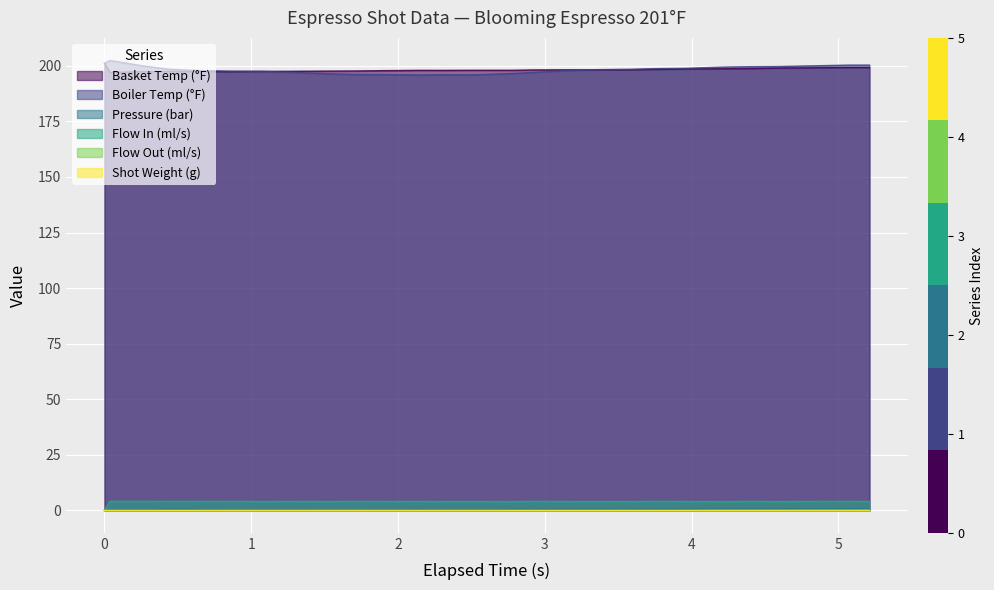

Does the chart display data point markers on the line(s)?

No